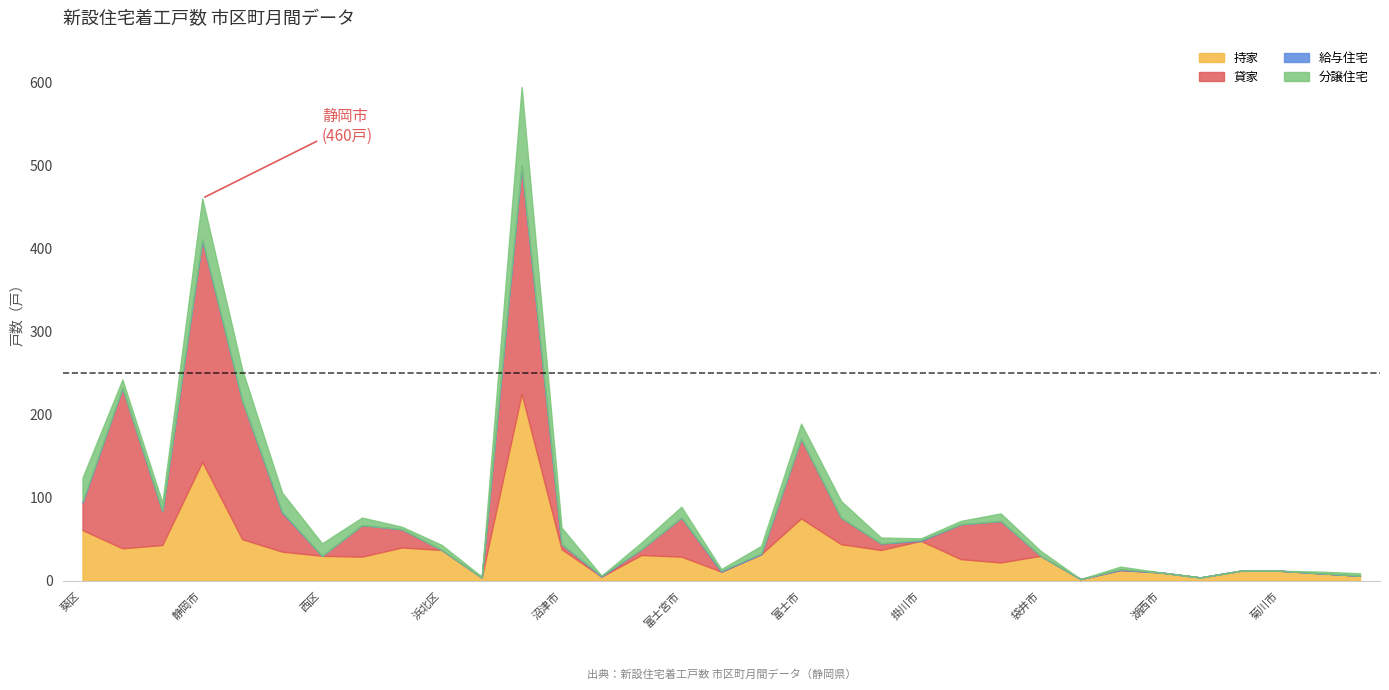

At which category is the sum across all series the highest?

浜松市